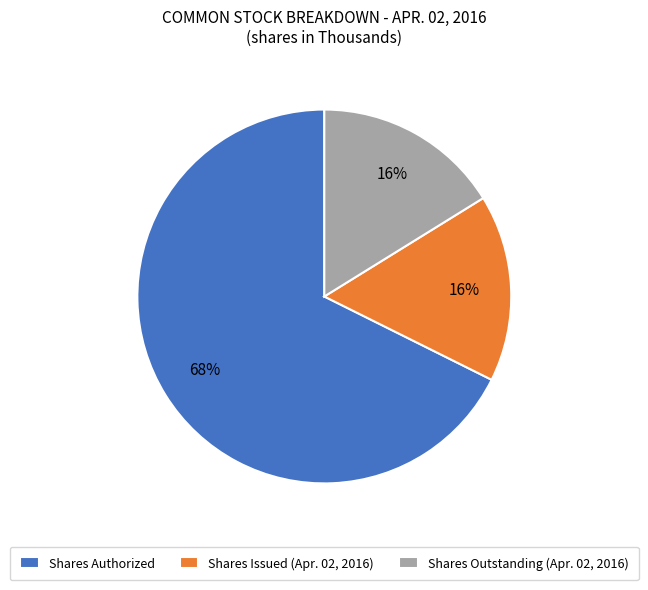

How many segments does this pie chart have?

3